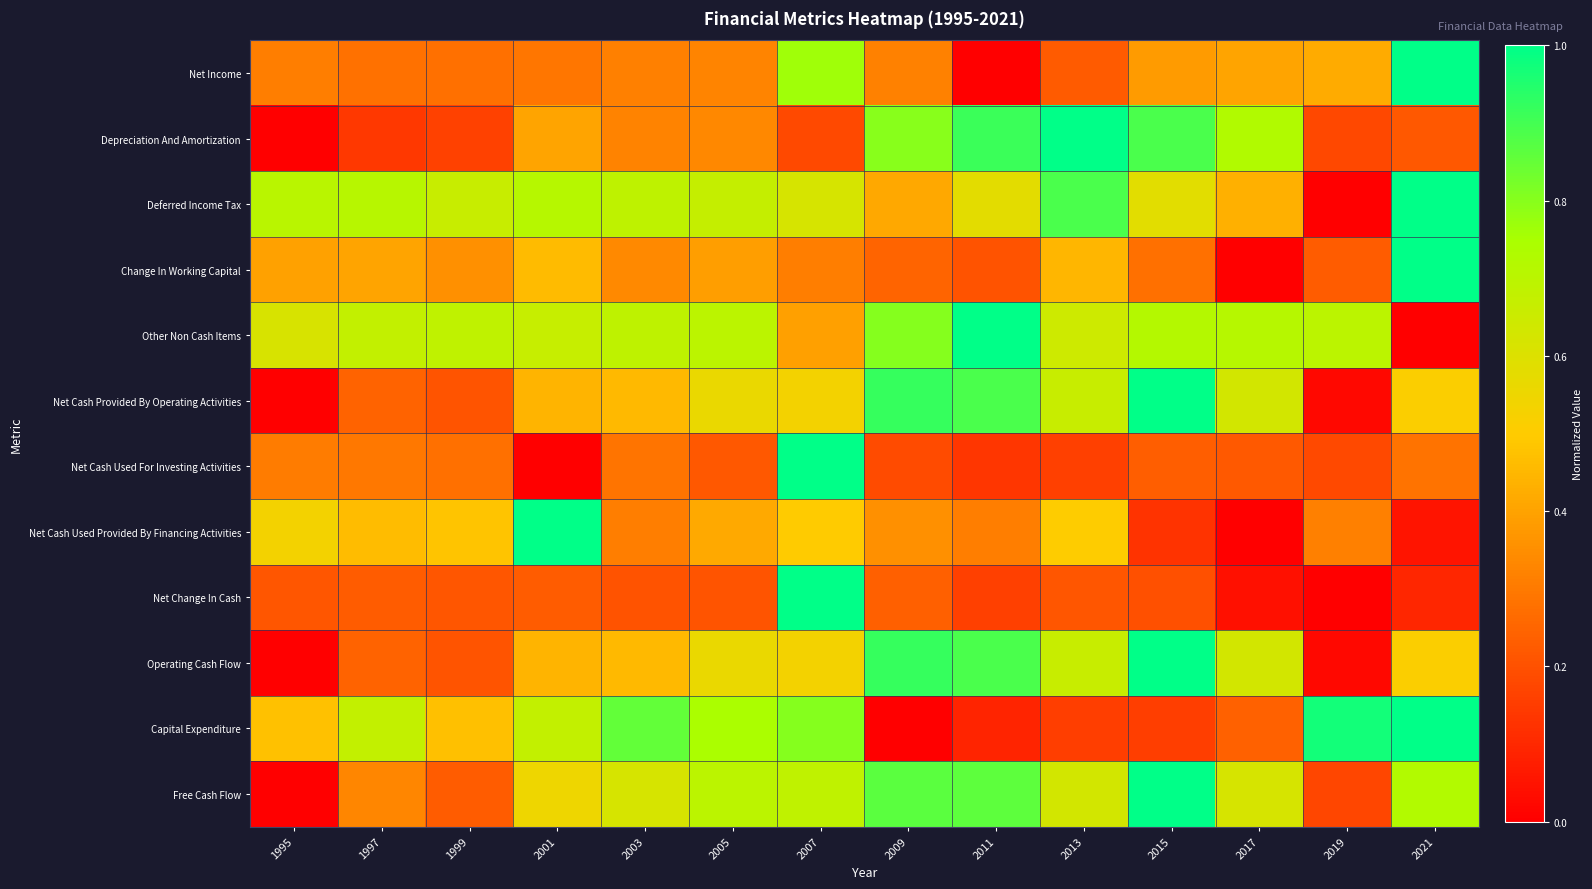

Which series has the largest total across all categories?

Other Non Cash Items